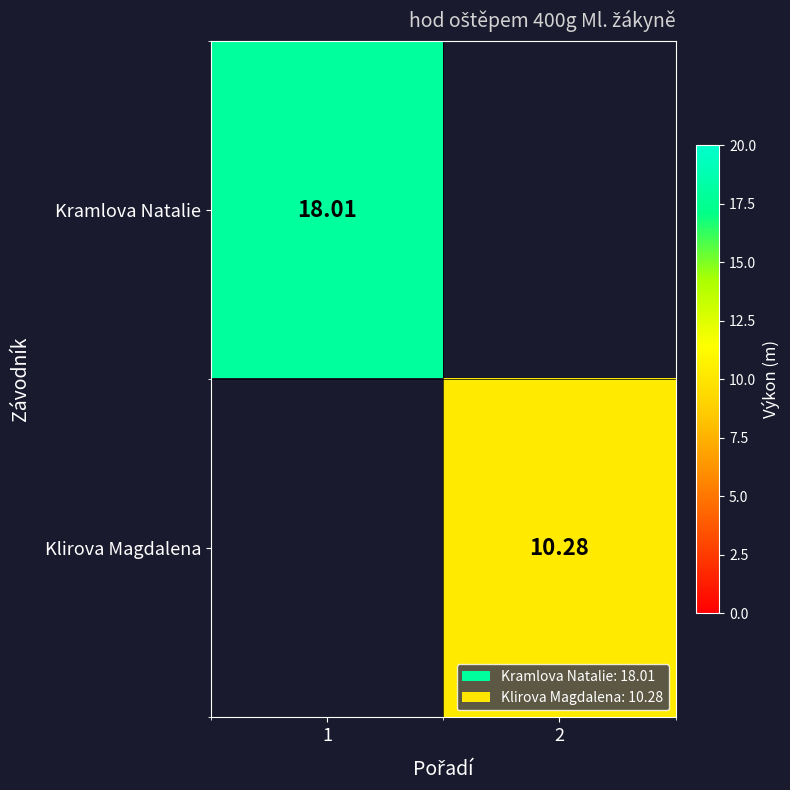

Rank the categories by Kramlova Natalie value from highest to lowest.

1, 2